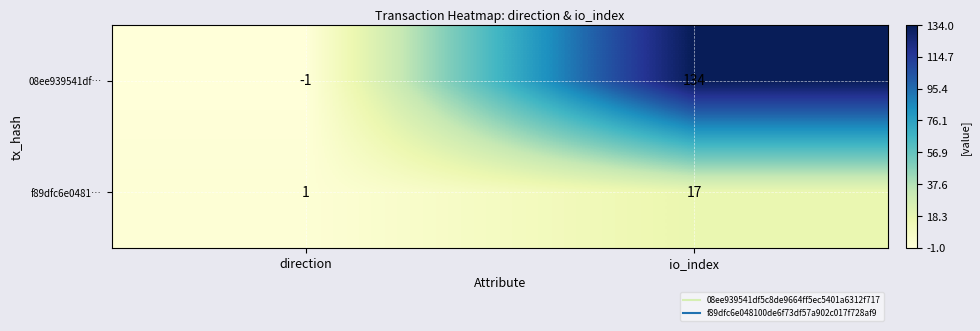

What is the spread (max minus min) of values at direction?

2